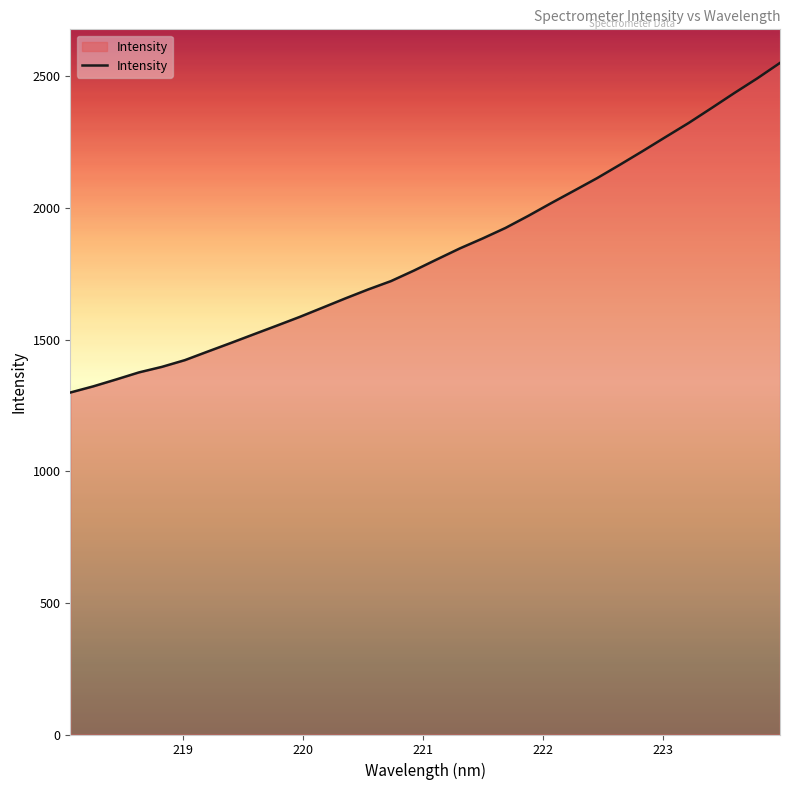

What is the maximum value shown in the chart?

2551.4